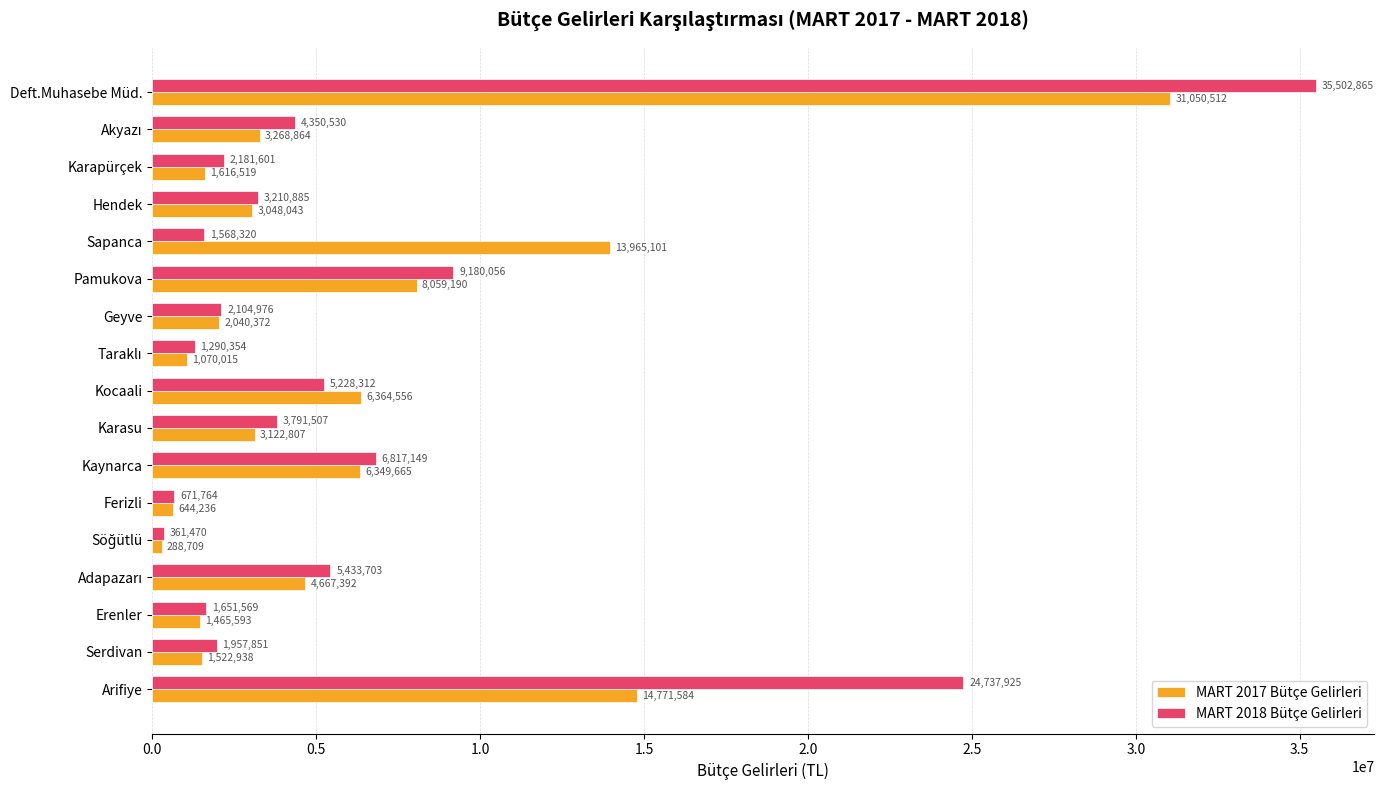

What is the greatest value displayed?

35502865.5